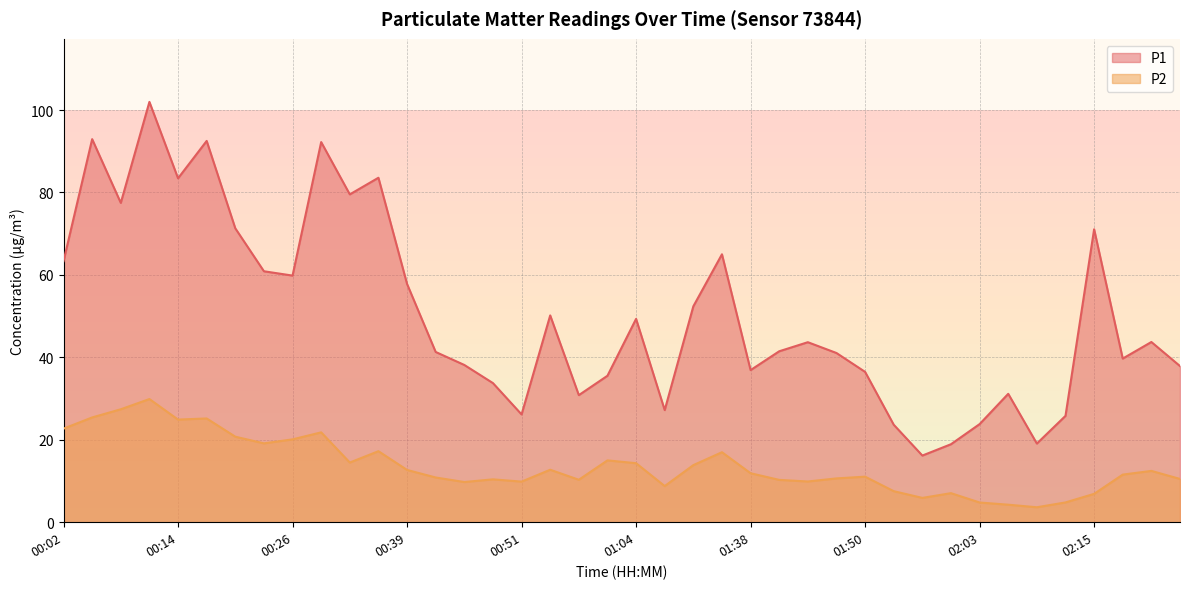

Which has a higher value, 00:51 or 00:48?

00:48